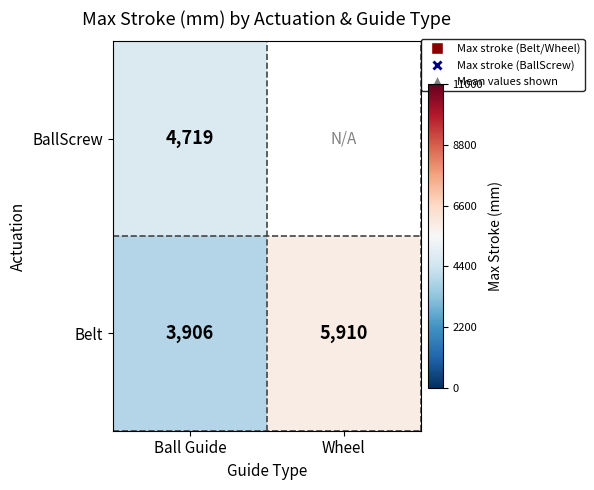

Is the value of Belt at Wheel greater than the value of BallScrew at Ball Guide?

Yes